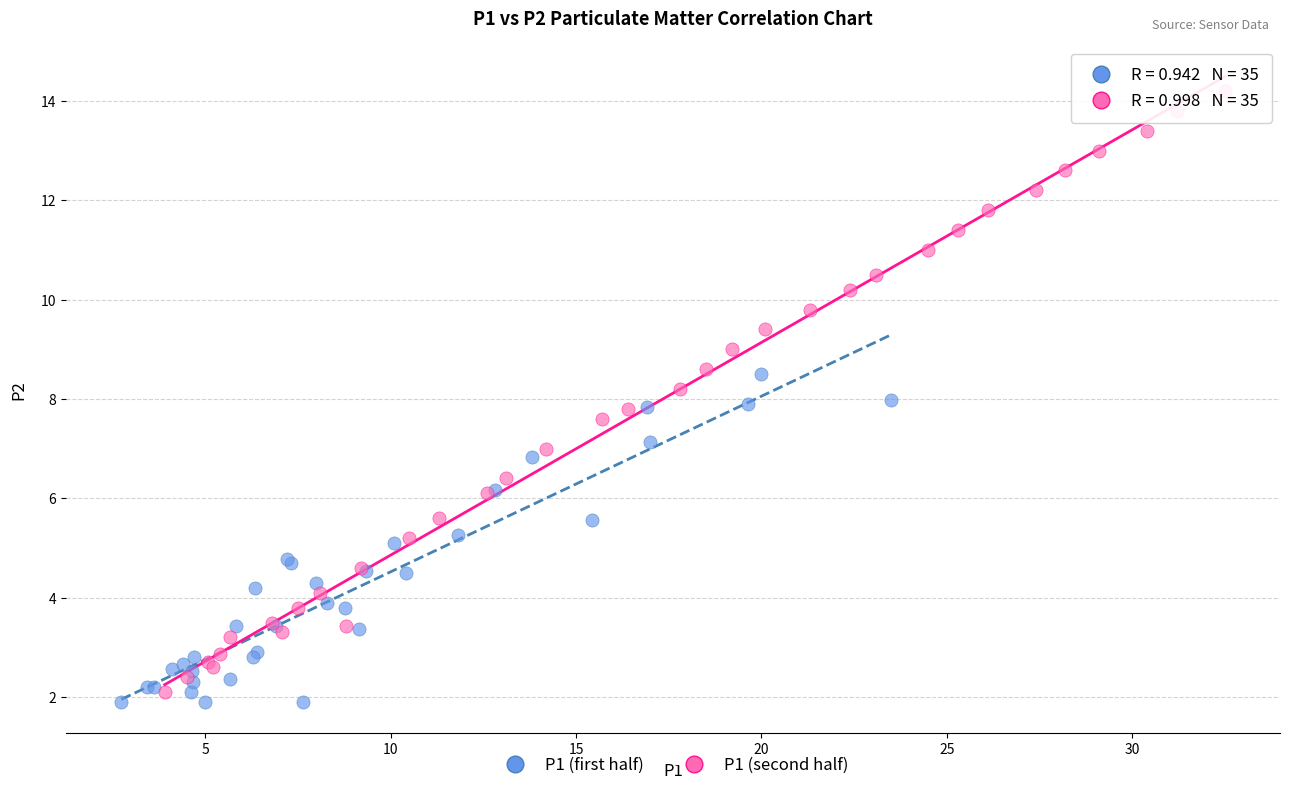

Which series has the widest spread of Y values?

P1 (second half)